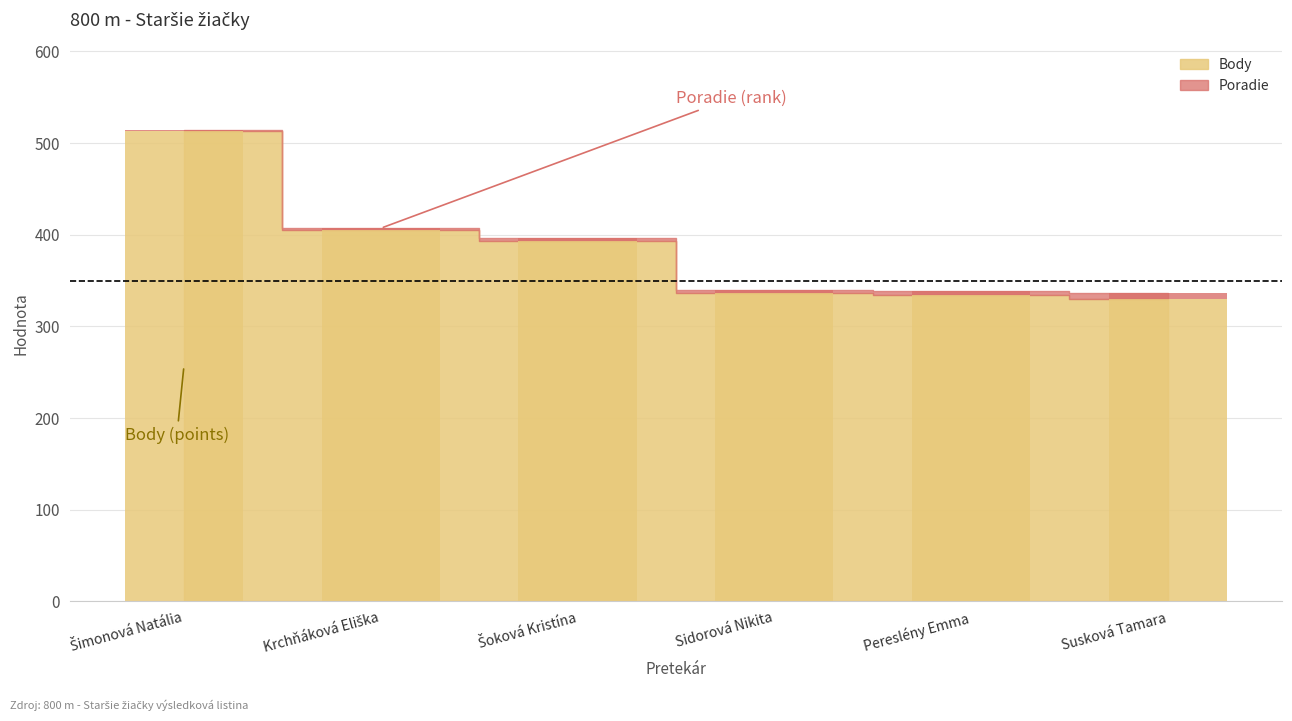

Is it true that Body equals 330 at Susková Tamara?

True